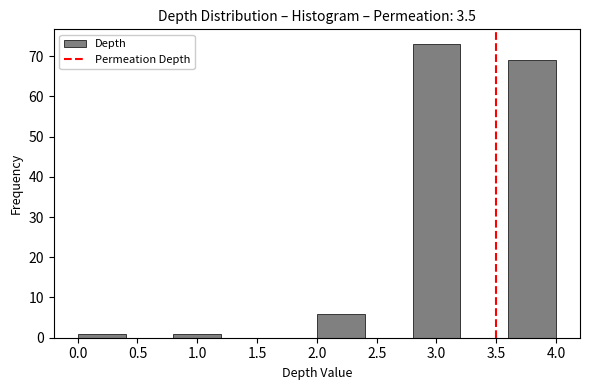

How tall is the bar that spans 0.0 to 0.4 on the x-axis? The values are not printed on the chart, so give them approximately, as read against the axis.

1